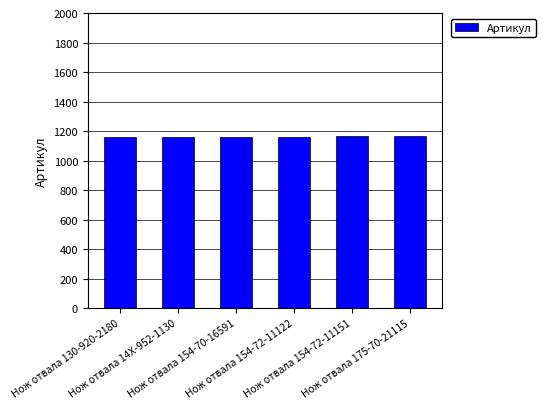

True or false: the data shows 1160 at Нож отвала 14X-952-1130.

True